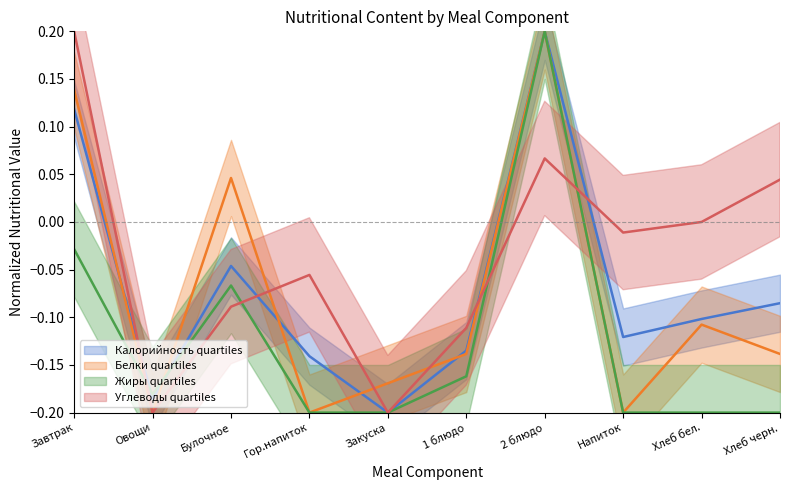

Rank the categories by Жиры value from highest to lowest.

2 блюдо, Завтрак, Булочное, 1 блюдо, Овощи, Гор.напиток, Закуска, Напиток, Хлеб бел., Хлеб черн.